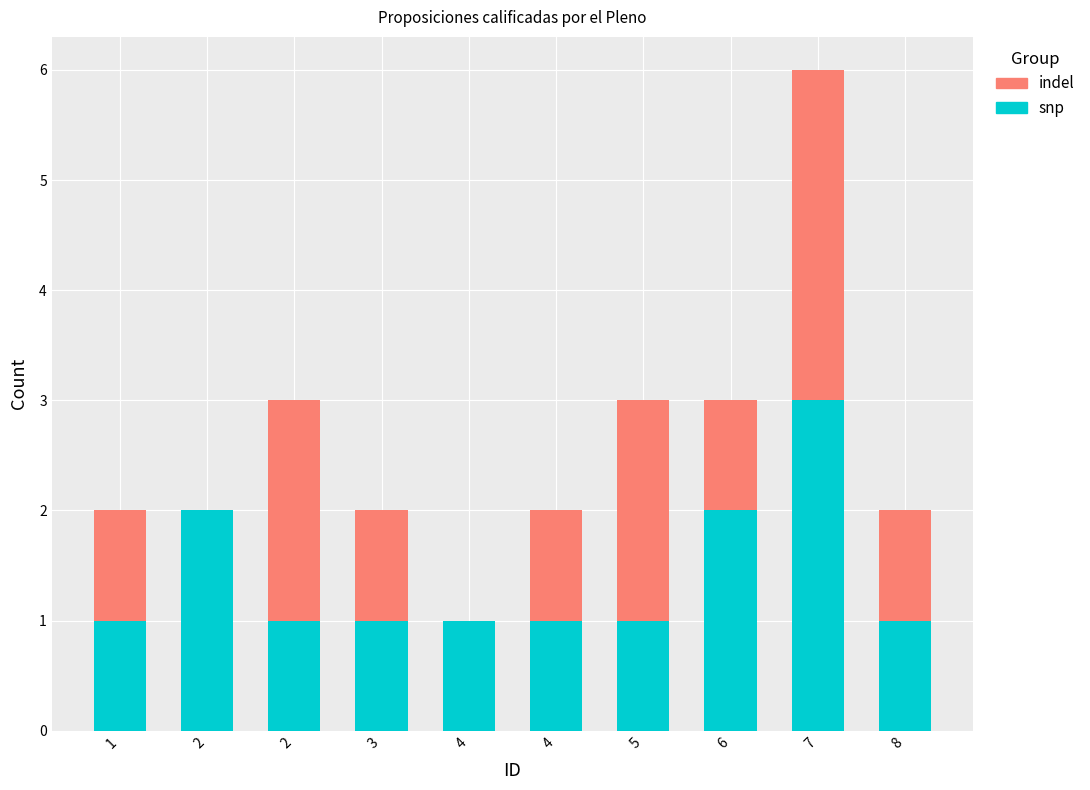

Count the number of data series in this chart.

2